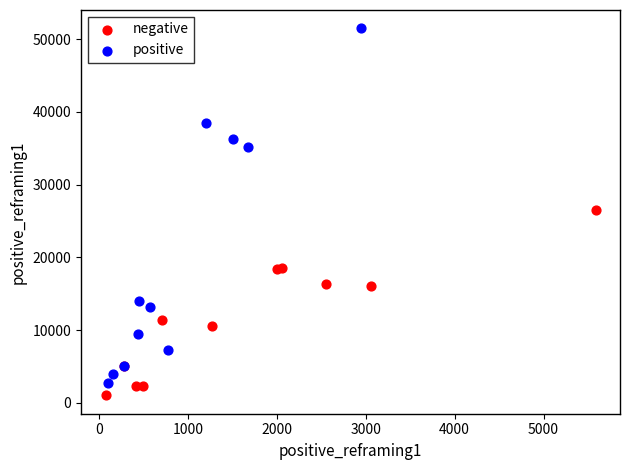

Which series has the largest Y range (max minus min)?

positive